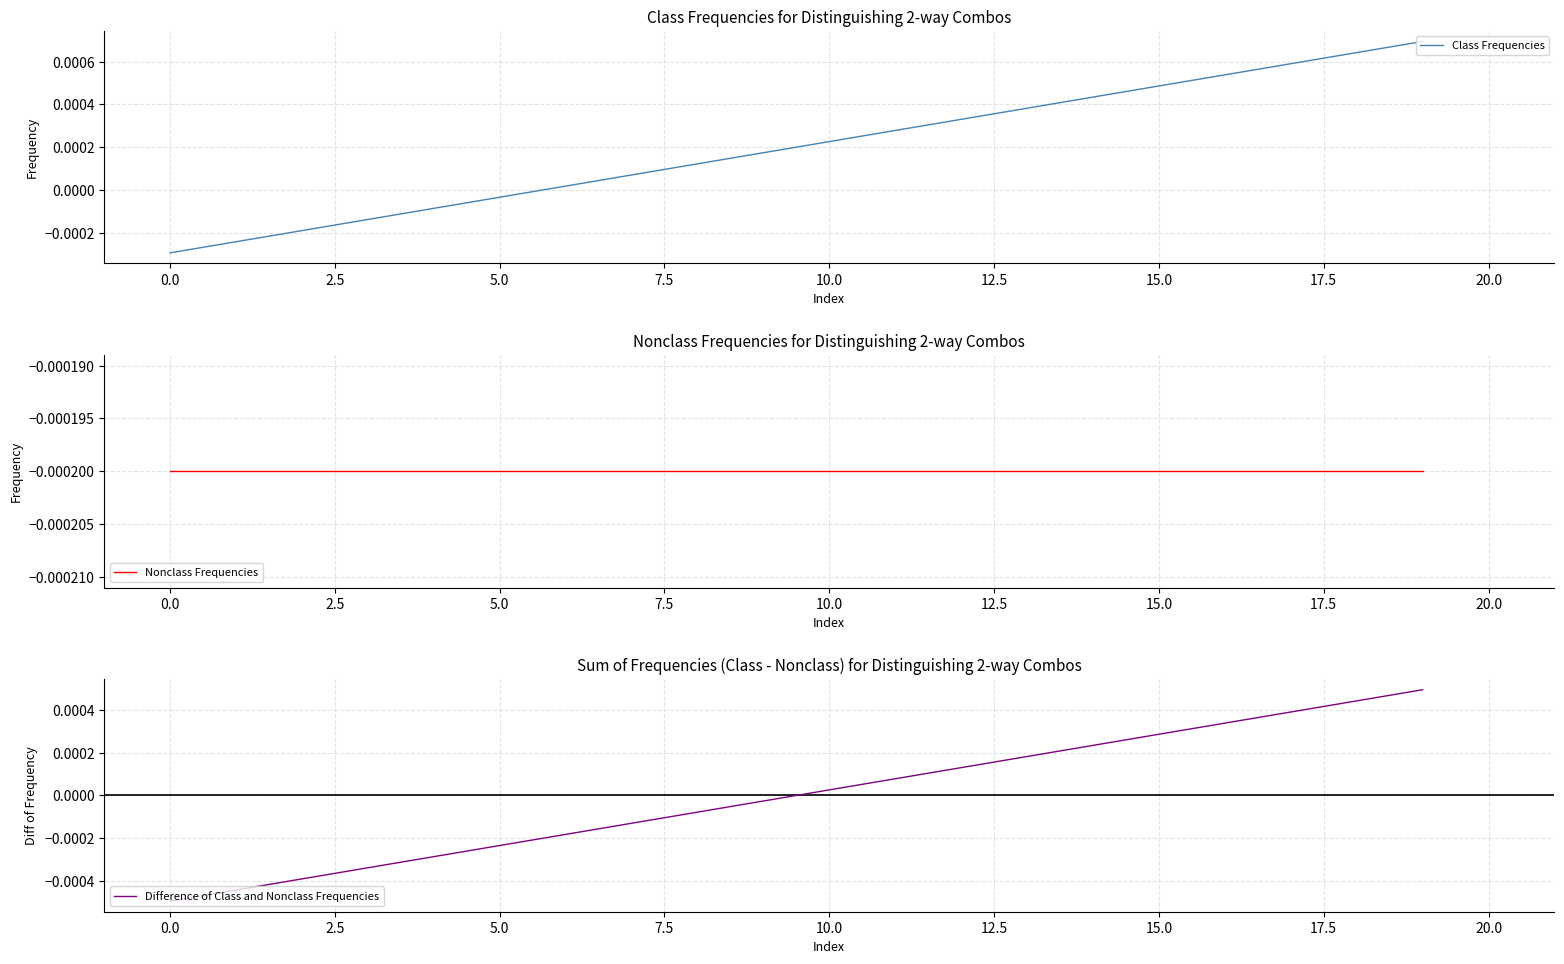

The Nonclass Frequencies series shows -0.0 at 15. True or false?

False